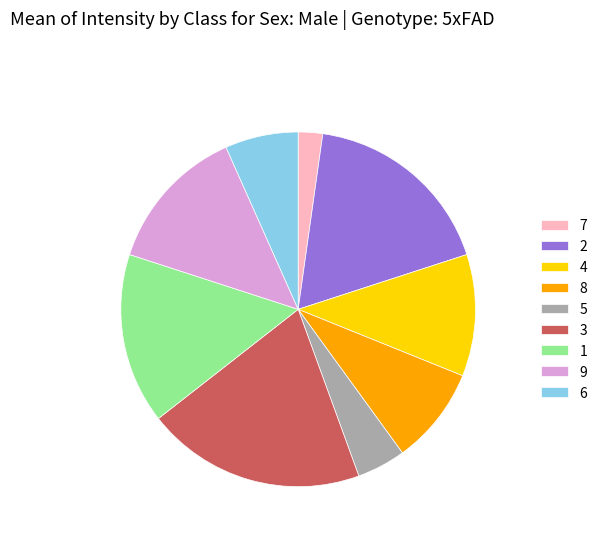

Count the number of slices in the pie.

9